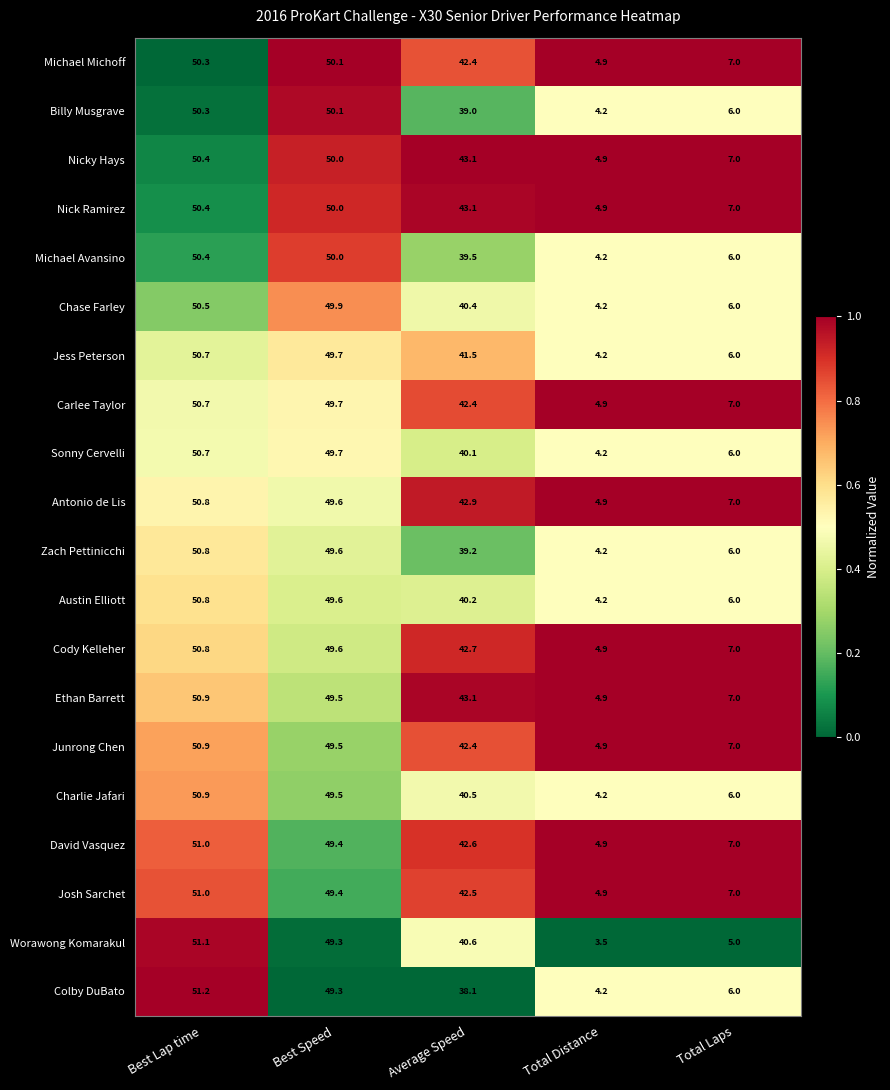

Where does the Nick Ramirez series first go above 43?

Best Lap time